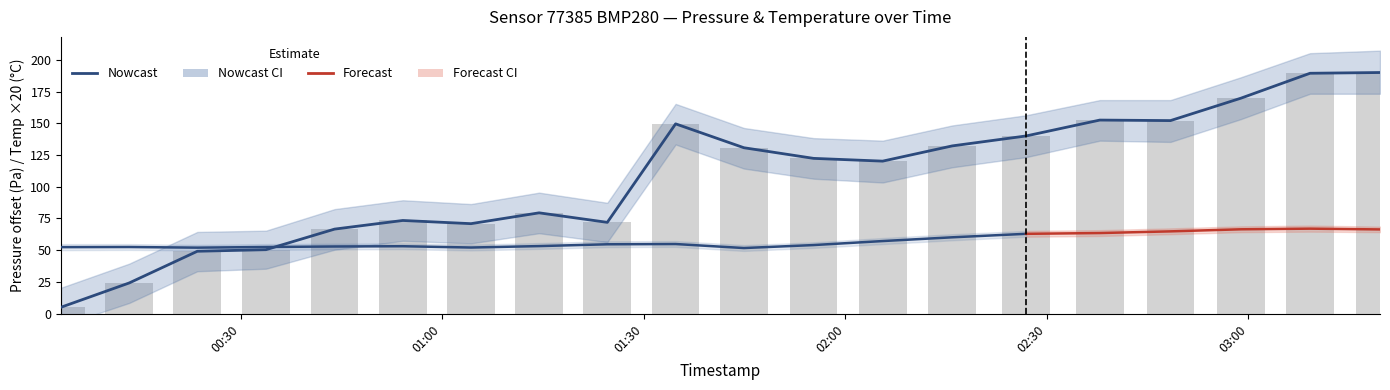

Reading left to right, extract all data points from this chart.

5.0	24.1	49.1	50.4	66.6	73.4	70.9	79.5	71.9	149.6	130.8	122.4	120.2	132.2	140.1	152.6	152.2	169.9	189.5	190.1